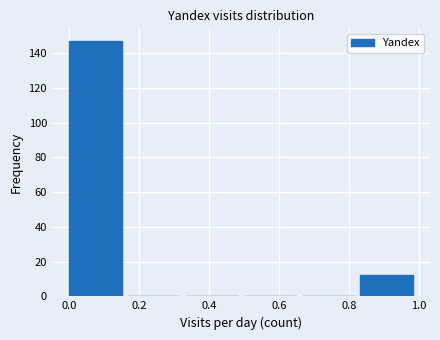

Reading left to right, transcribe this chart: for each bar, give the range it covers on the x-axis and its height. Neither the bar edges nor the heights are printed on the chart, so give them approximately, as read against the axes.

0.00 to 0.16: 148
0.16 to 0.34: 0
0.34 to 0.50: 0
0.50 to 0.66: 0
0.66 to 0.84: 0
0.84 to 1.00: 12